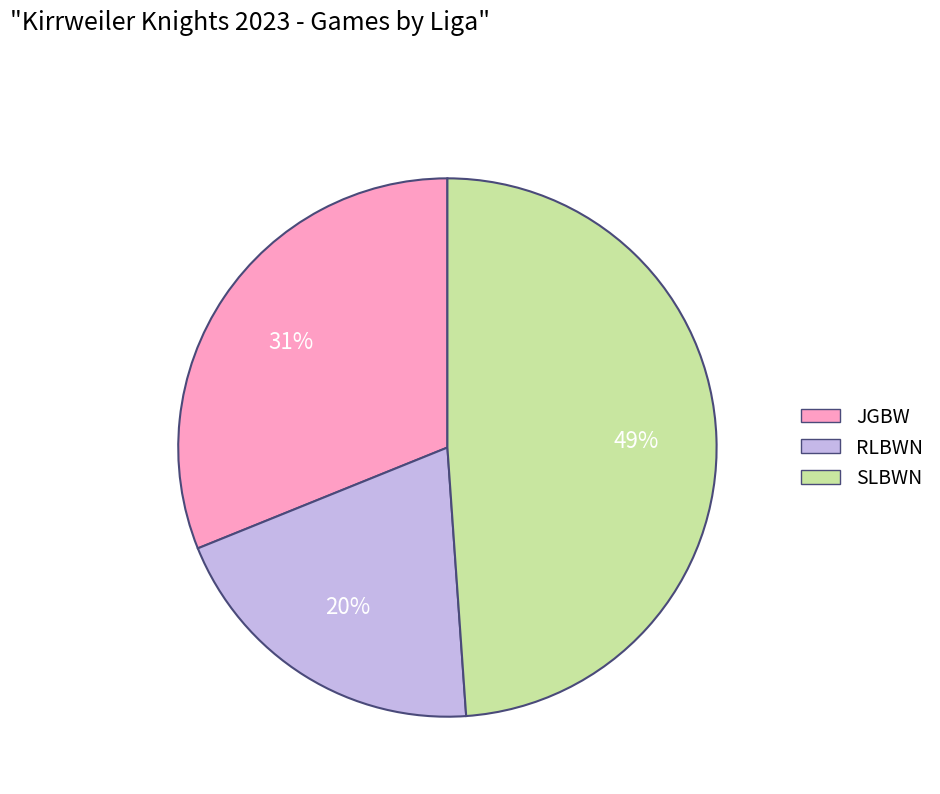

Combined, do SLBWN and RLBWN account for over 50%?

Yes